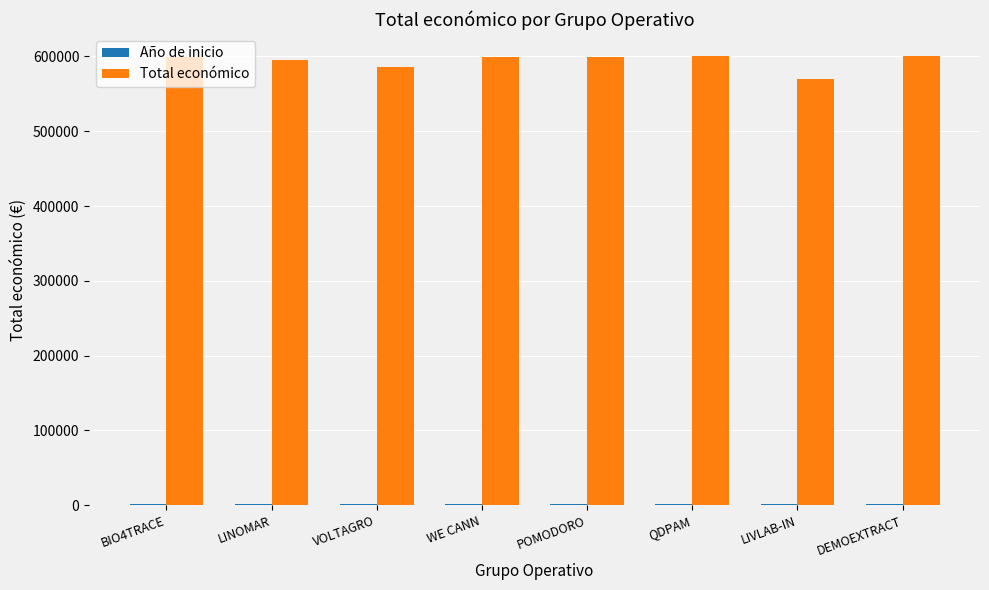

Is it true that Total económico equals 292186 at QDPAM?

False